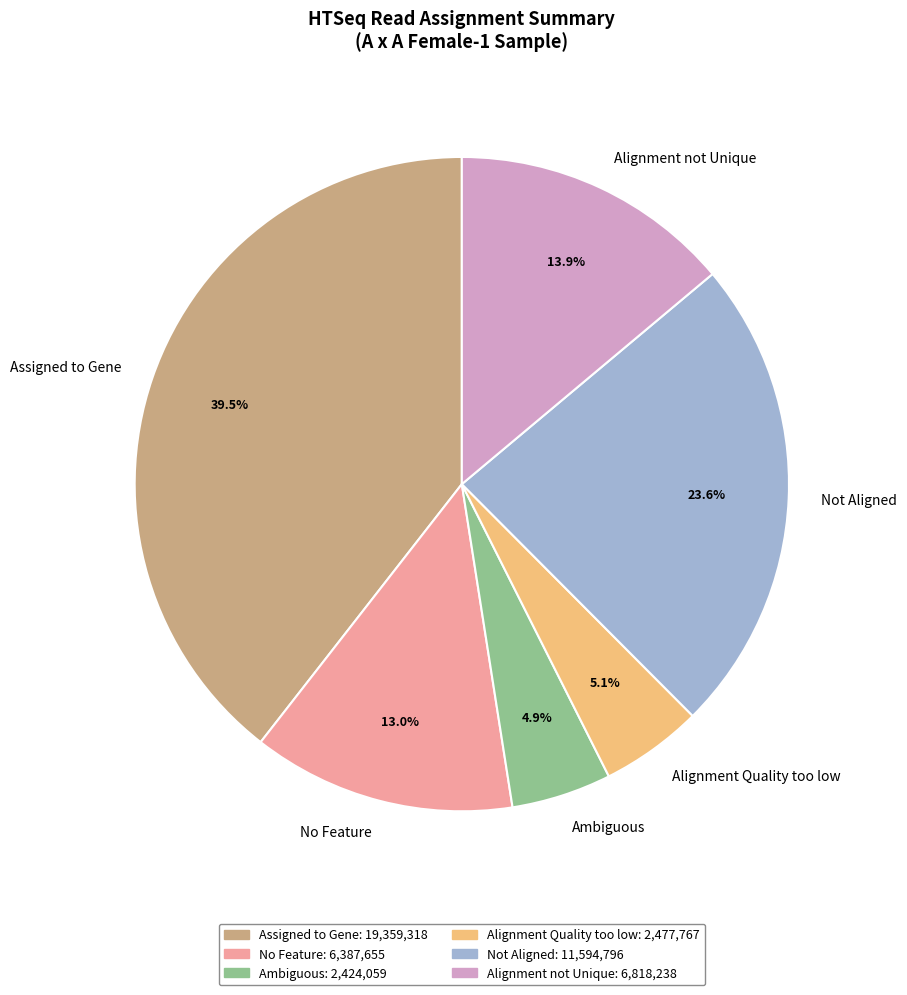

To the nearest percent, what is the difference between the largest and smallest slice percentages?

35%